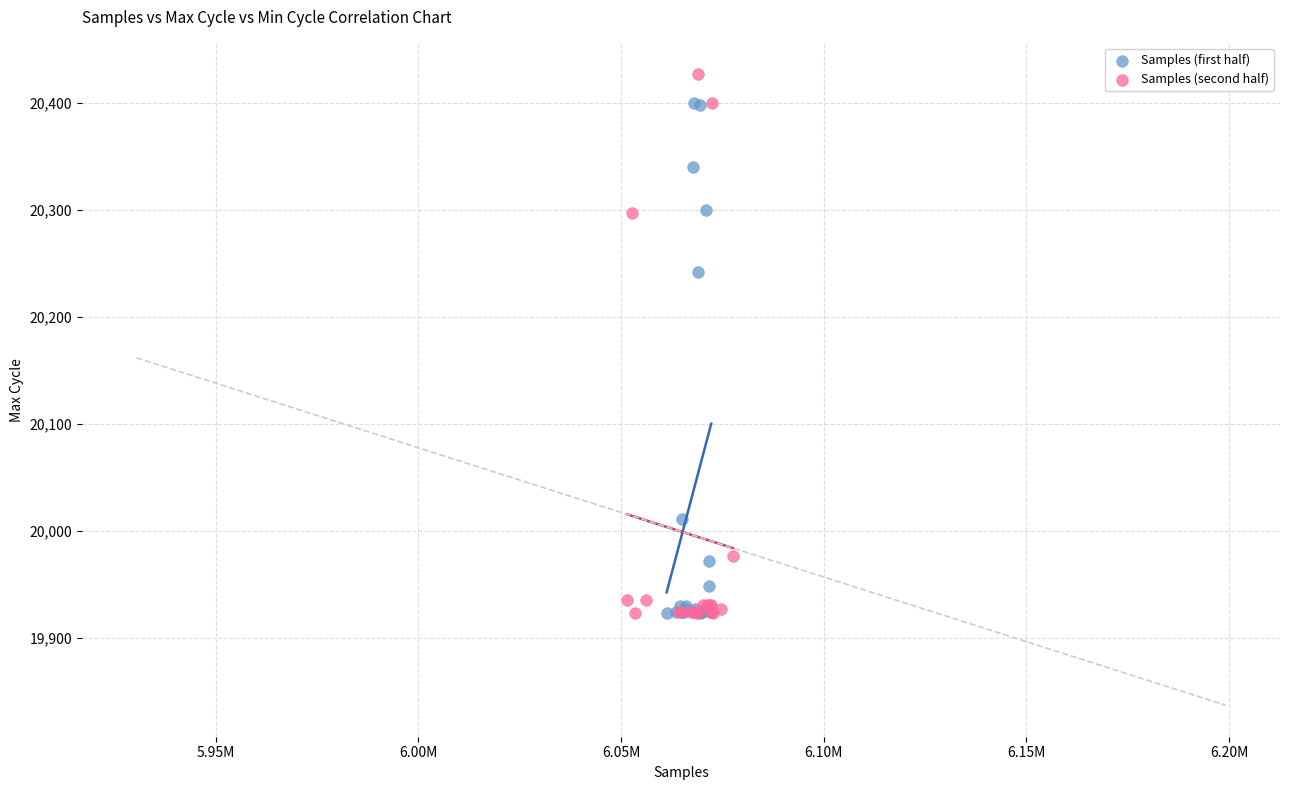

Which series contains the highest Y value?

Samples (second half)